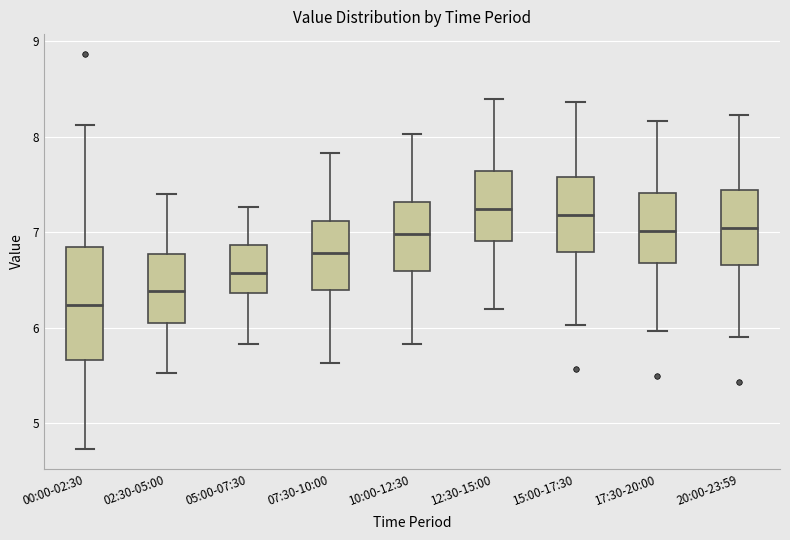

Reading left to right, transcribe this box plot: for each box, give where its median line is, the range the box spans, and where its two whiskers end, as read against the y-axis. The values are not printed on the chart, so give them approximately, as read against the axis.

00:00-02:30: median 6.2, box 5.7 to 6.8, whiskers 4.7 to 8.1
02:30-05:00: median 6.4, box 6.1 to 6.8, whiskers 5.5 to 7.4
05:00-07:30: median 6.6, box 6.4 to 6.9, whiskers 5.8 to 7.3
07:30-10:00: median 6.8, box 6.4 to 7.1, whiskers 5.6 to 7.8
10:00-12:30: median 7.0, box 6.6 to 7.3, whiskers 5.8 to 8.0
12:30-15:00: median 7.3, box 6.9 to 7.6, whiskers 6.2 to 8.4
15:00-17:30: median 7.2, box 6.8 to 7.6, whiskers 6.0 to 8.4
17:30-20:00: median 7.0, box 6.7 to 7.4, whiskers 6.0 to 8.2
20:00-23:59: median 7.1, box 6.7 to 7.4, whiskers 5.9 to 8.2